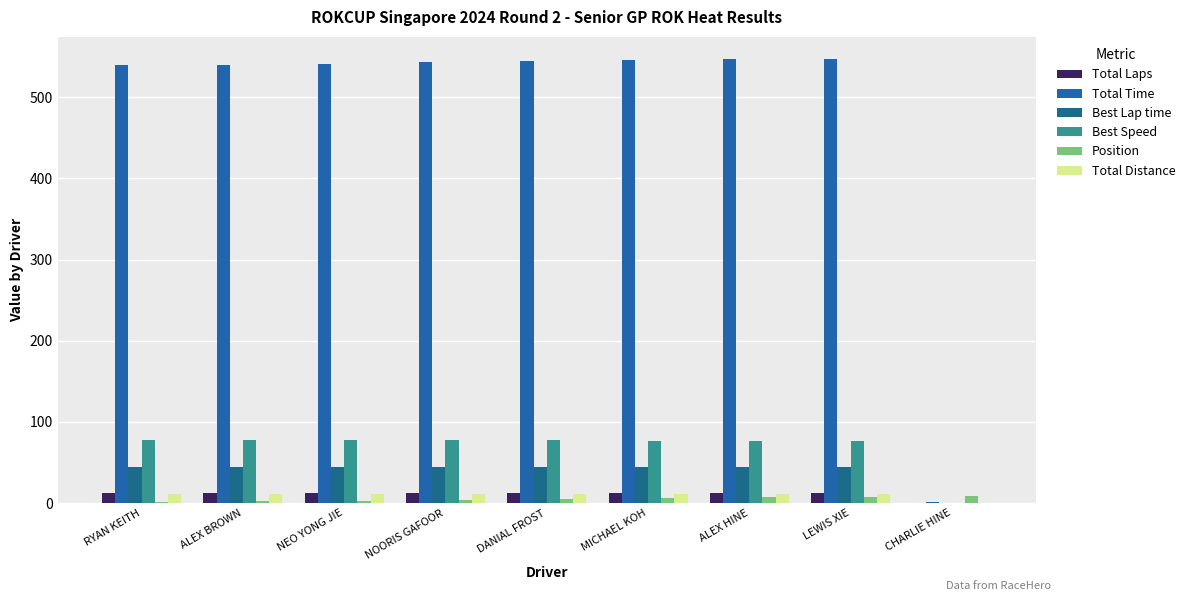

How many values in the Best Lap time series exceed 44?

8